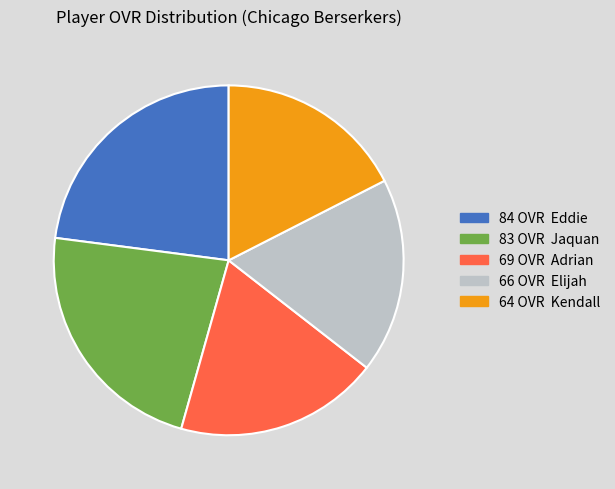

Does any single category account for the majority?

No